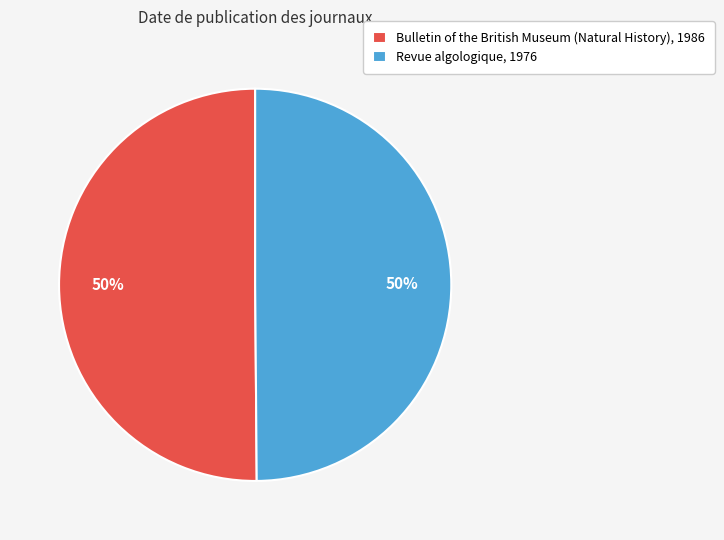

The Revue algologique, 1976 slice represents 50% of the pie. True or false?

True